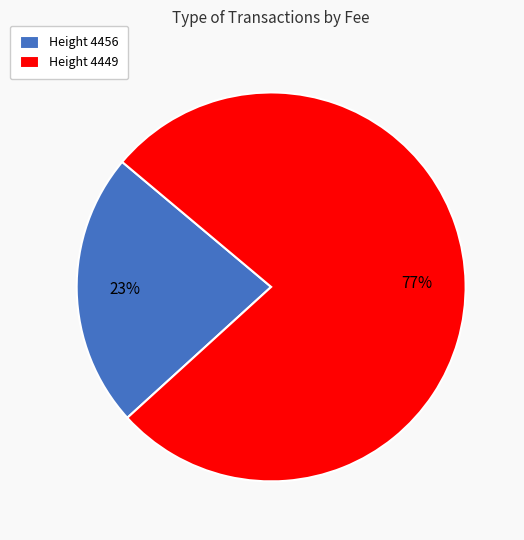

To the nearest percent, what is the difference between the largest and smallest slice percentages?

54%